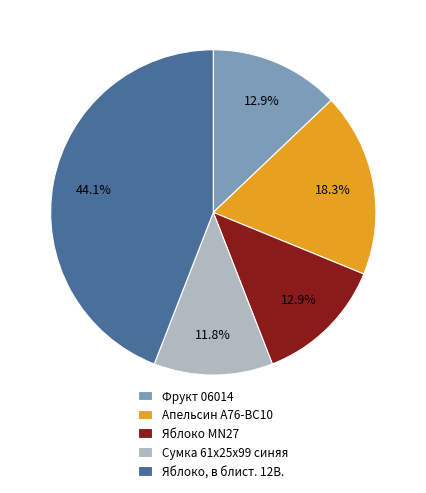

To the nearest percent, what portion does Яблоко, в блист. 12В. represent?

44%